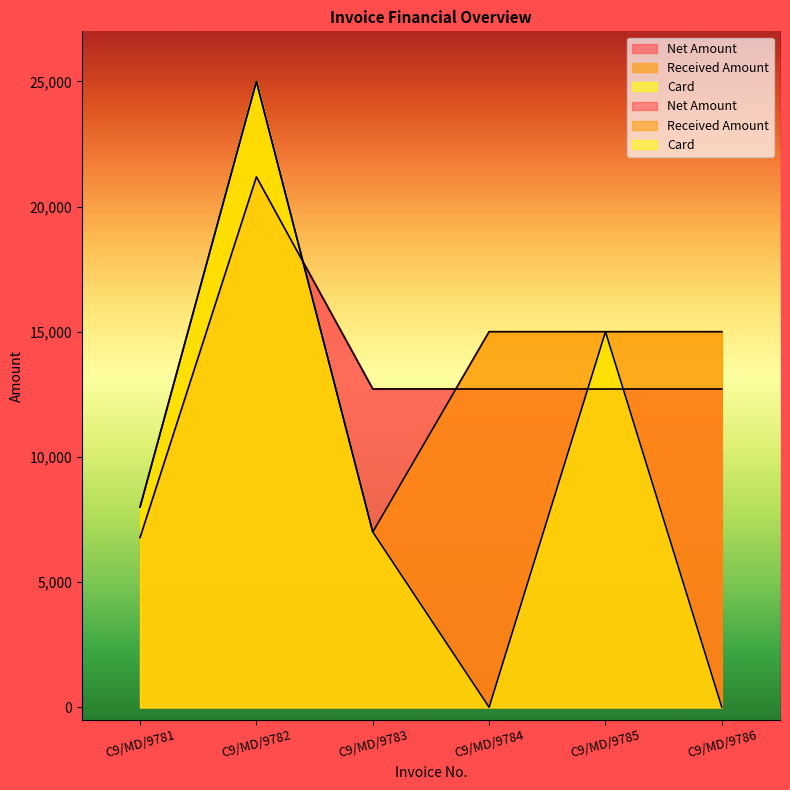

The value of Card at C9/MD/9782 is 25000.0. True or false?

True